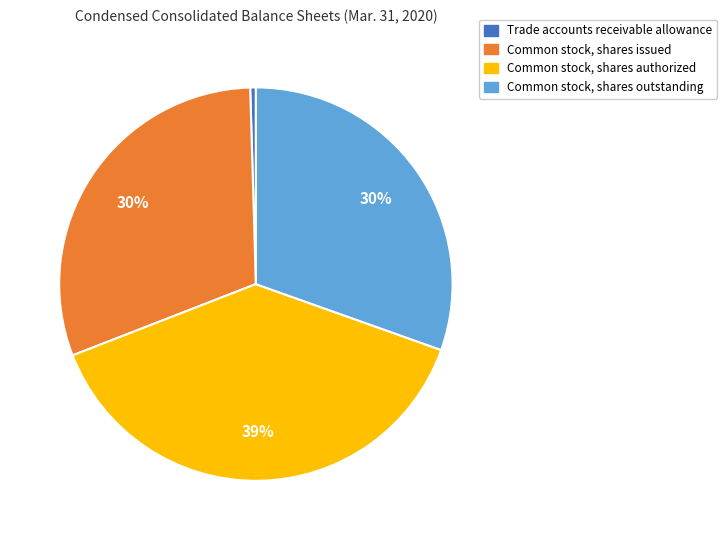

Between Common stock, shares authorized and Common stock, shares issued, which is larger?

Common stock, shares authorized